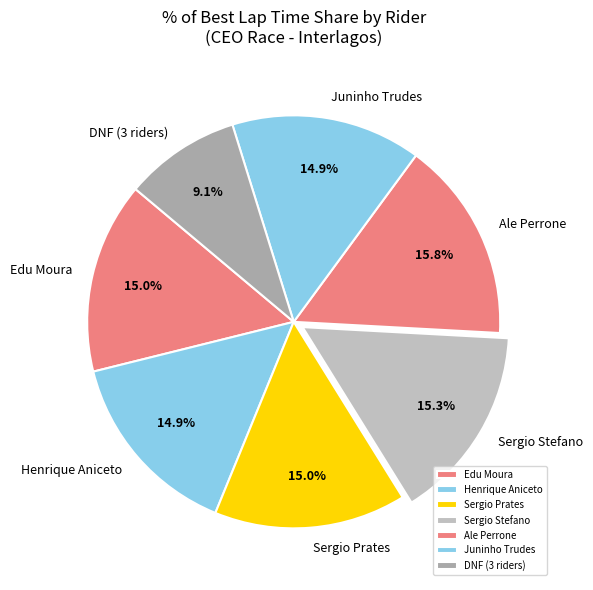

What is the ratio of the value at Juninho Trudes to the value at Sergio Stefano?

1.0